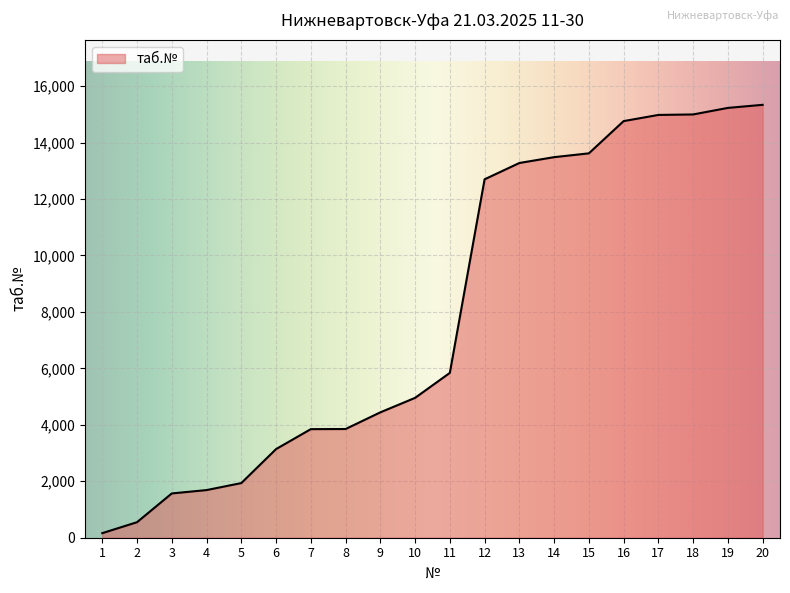

The value at 14 is 4833. True or false?

False